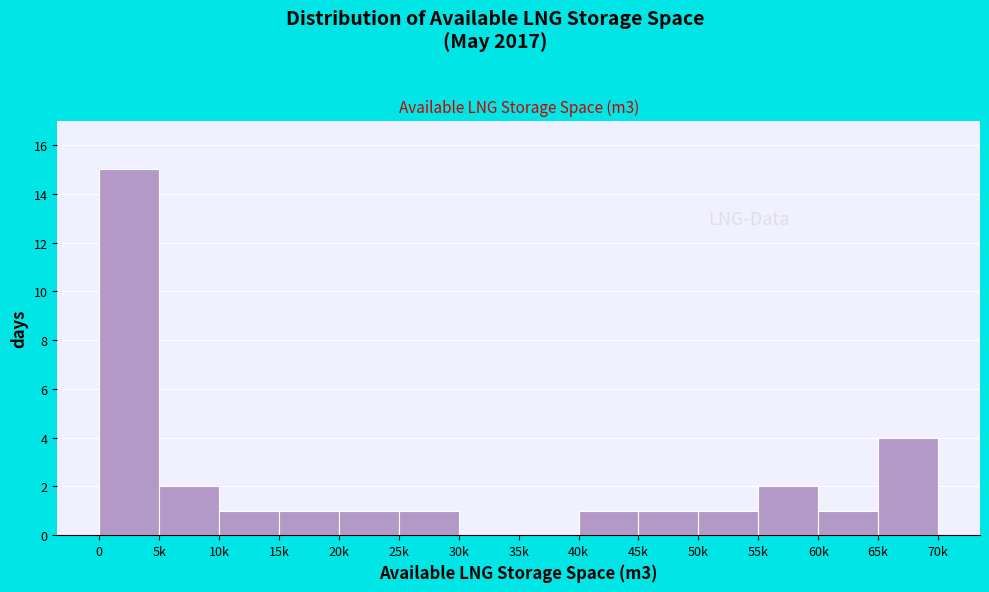

Reading left to right, what are all the values shown in this chart?

0=15	5k=2	10k=1	15k=1	20k=1	25k=1	30k=0	35k=0	40k=1	45k=1	50k=1	55k=2	60k=1	65k=4